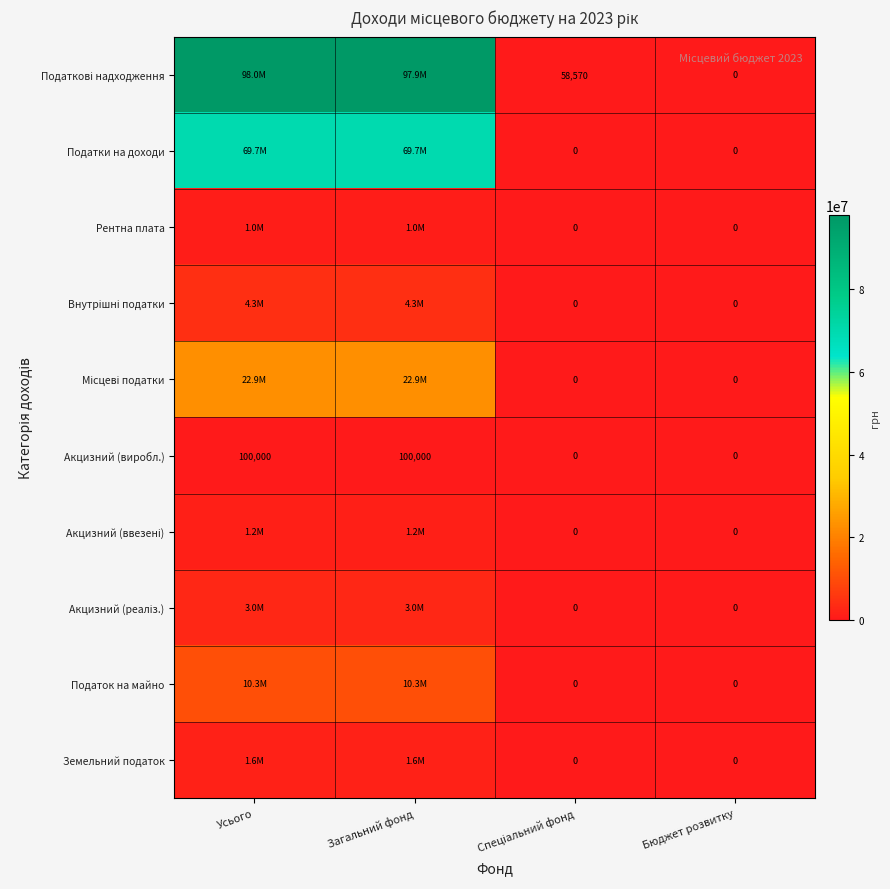

What is the highest value of the Земельний податок series?

1600000